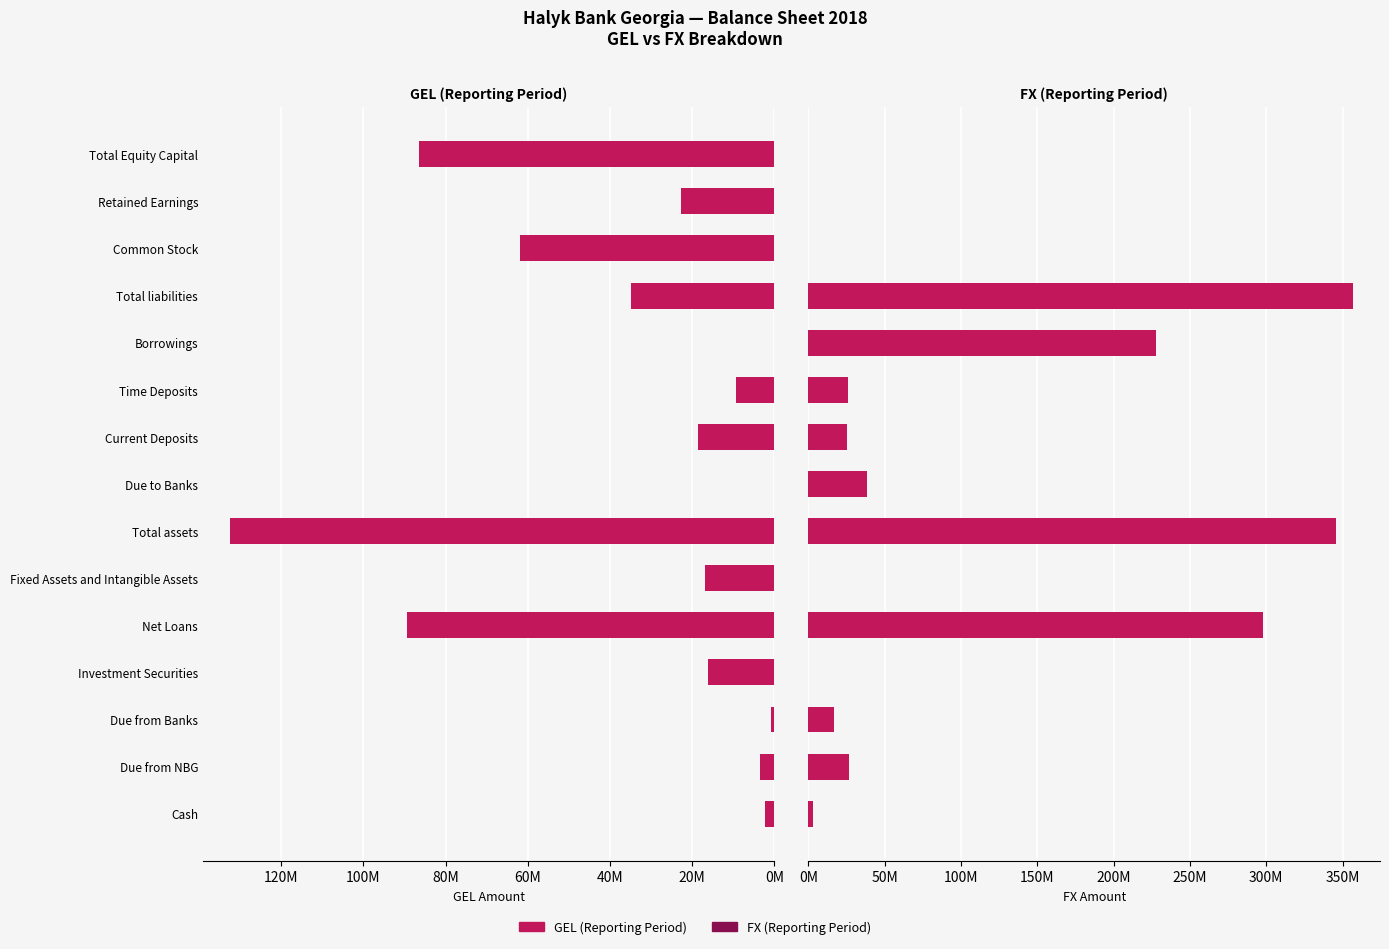

Reading left to right, list all the values displayed in this chart.

GEL (Reporting): 2411527	3443439	807322	16216936	89388408	16995567	132365116	0	18486661	9346948	0	34951957	62000000	22765452	86379742
FX (Reporting): 2990013	26605721	16789784	0	297810161	0	345693204	38121107	25349841	25743164	227511000	356726621	0	0	0